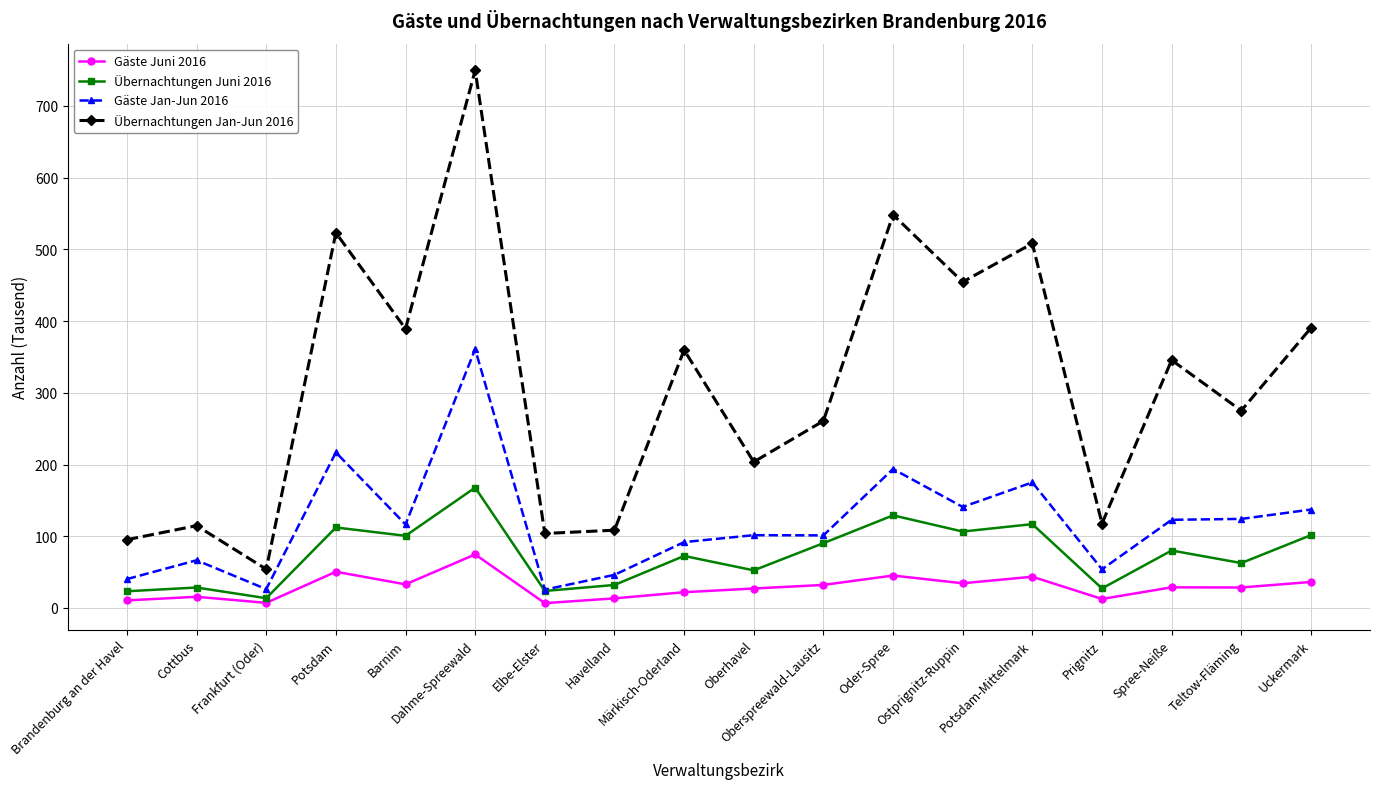

How many lines are shown in the chart?

4